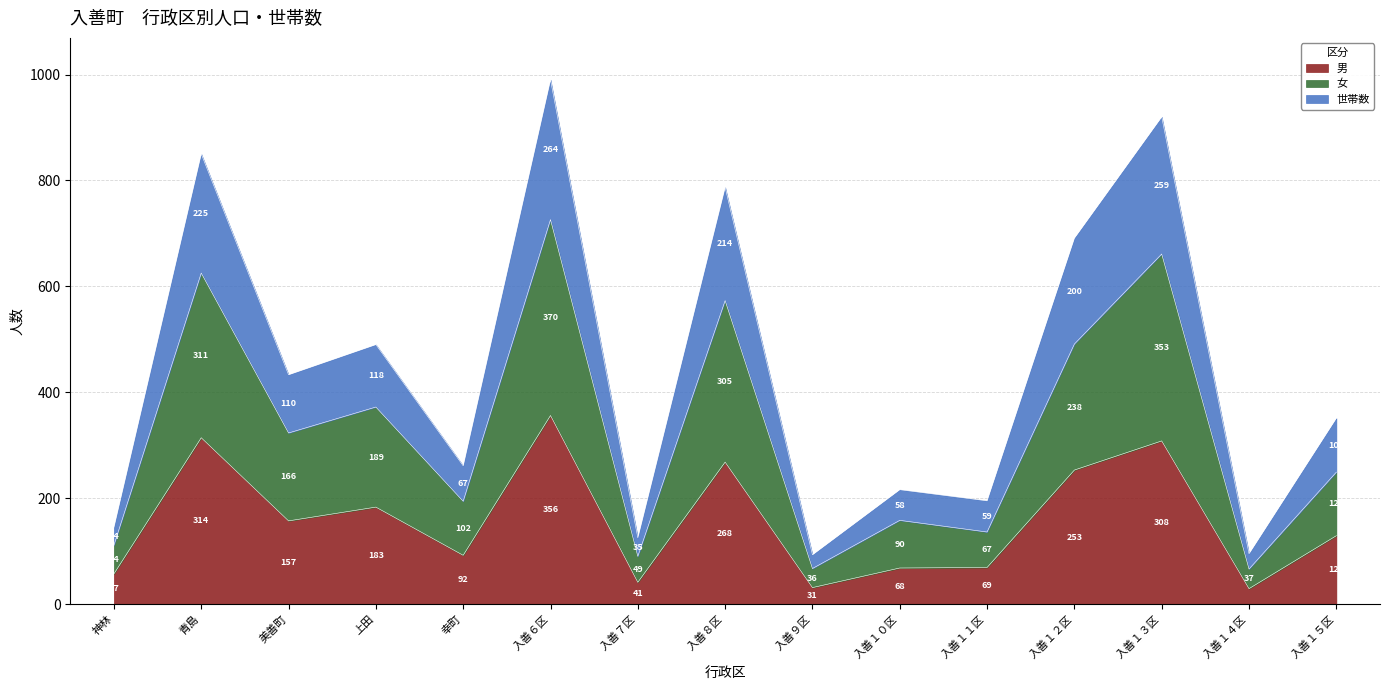

What is the approximate value of 男 at 入善１１区, to the nearest 10?

70